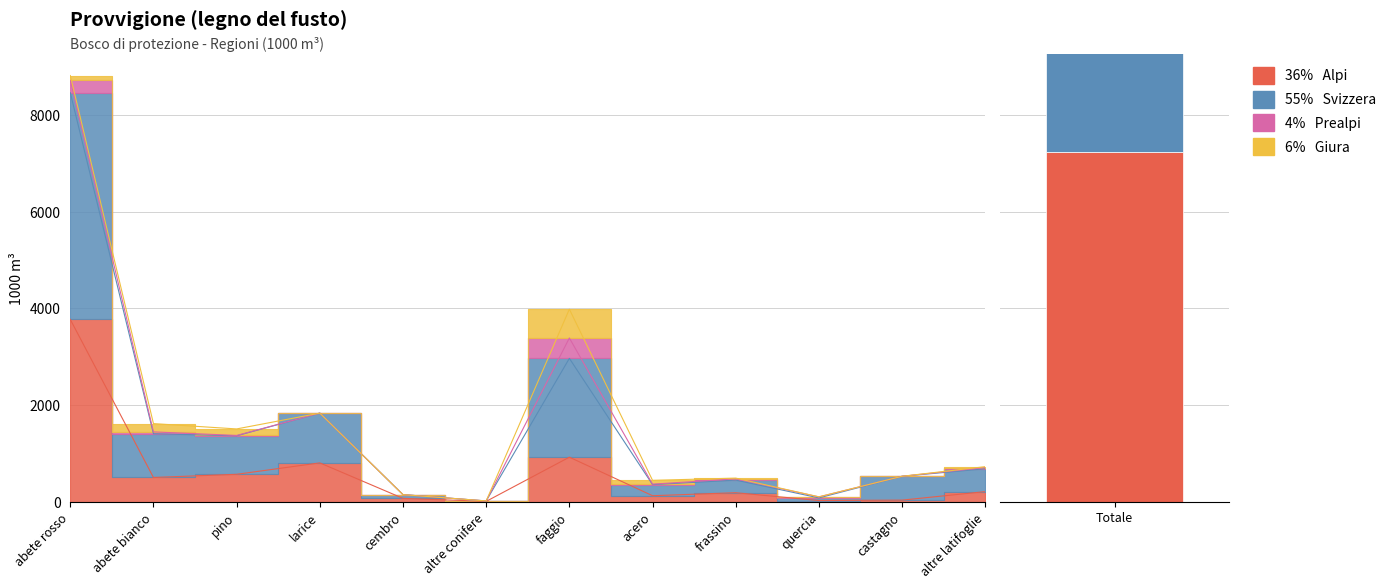

At how many categories does at least one series exceed 466?

8